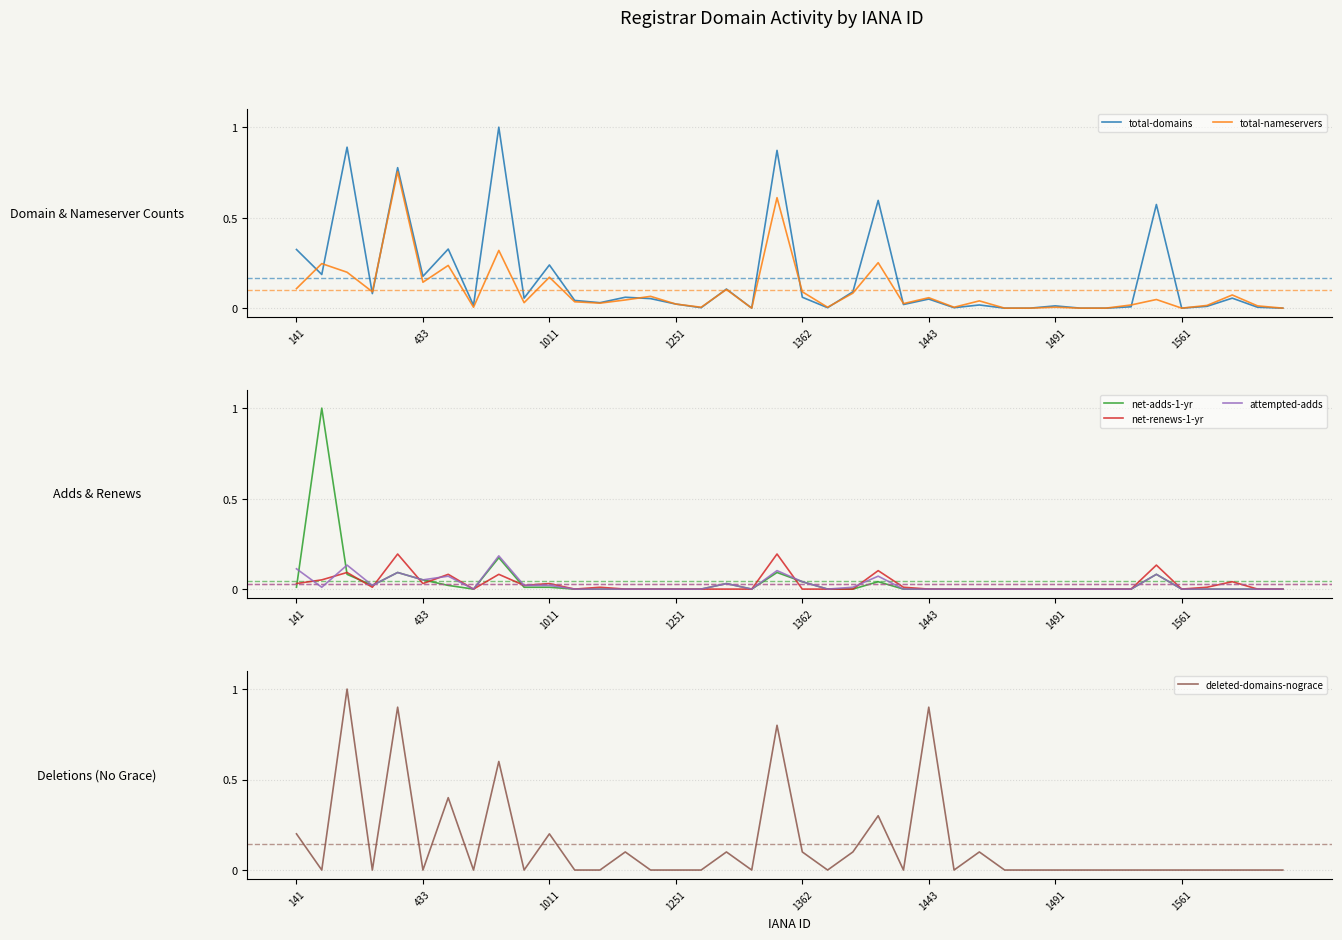

What is the average value of the total-domains series?

0.2